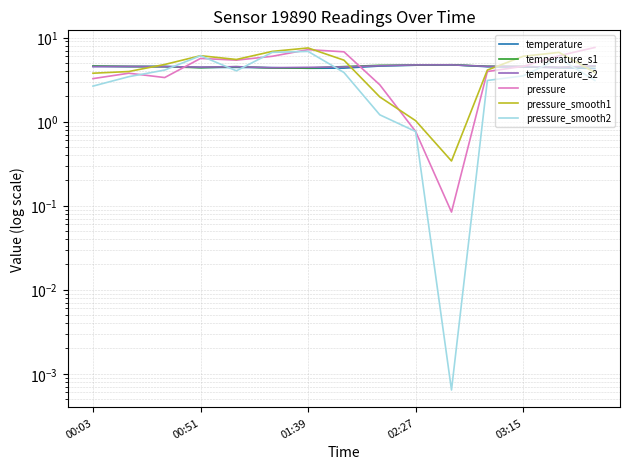

The temperature_s1 series shows 4.4 at 00:51. True or false?

True